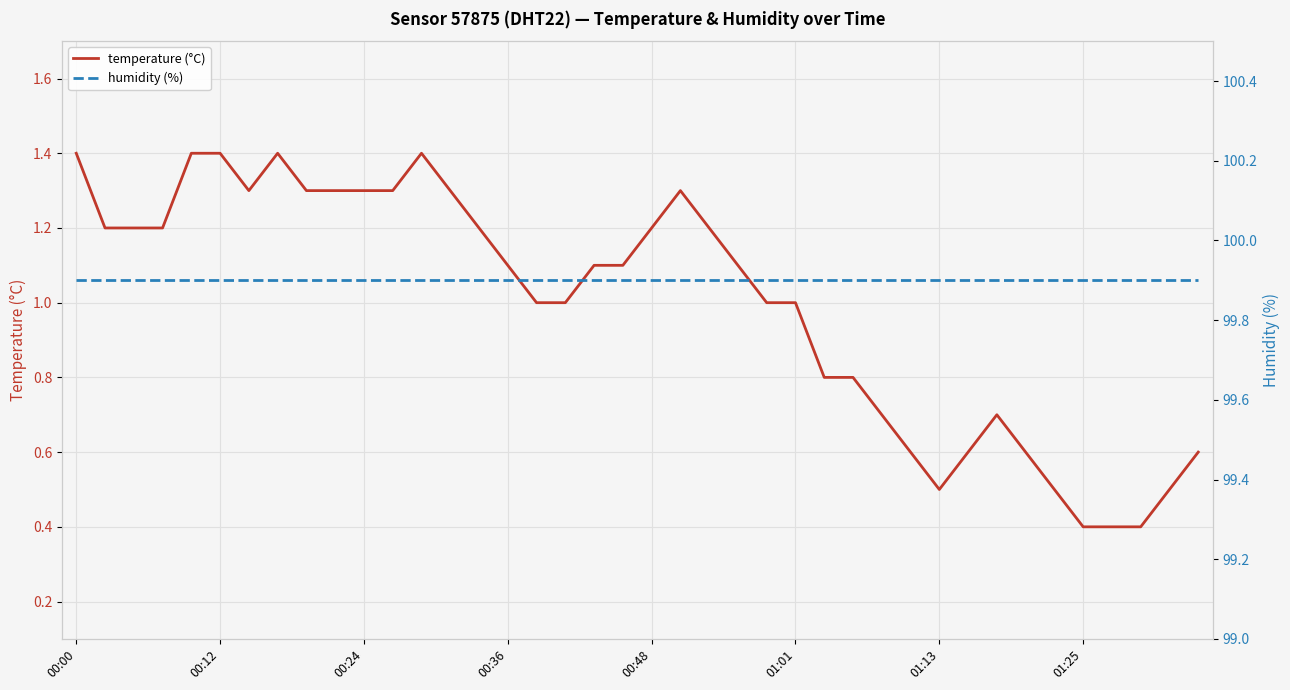

True or false: humidity (%) and temperature (°C) cross at least once.

False